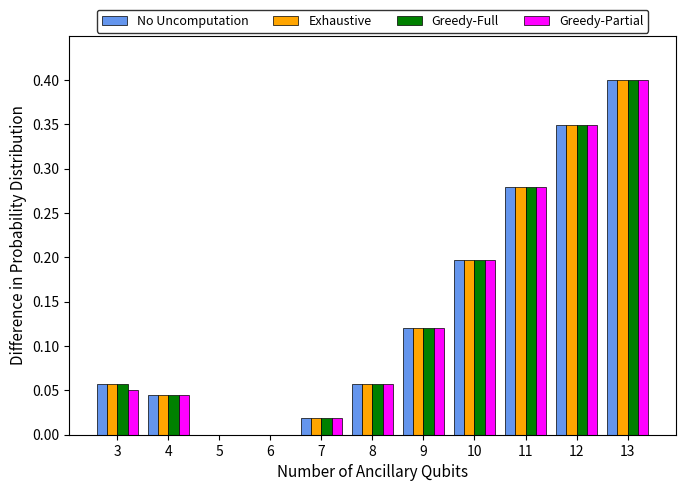

Is the value of No Uncomputation at 11 greater than the value of Exhaustive at 3?

Yes